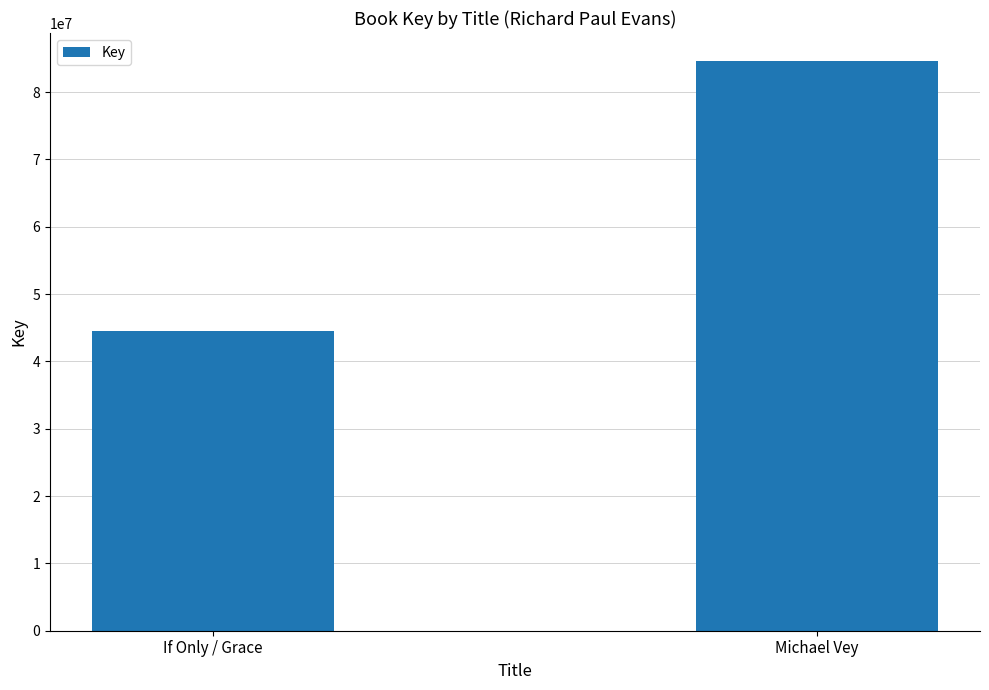

What is the change in value from If Only / Grace to Michael Vey?

+40007612